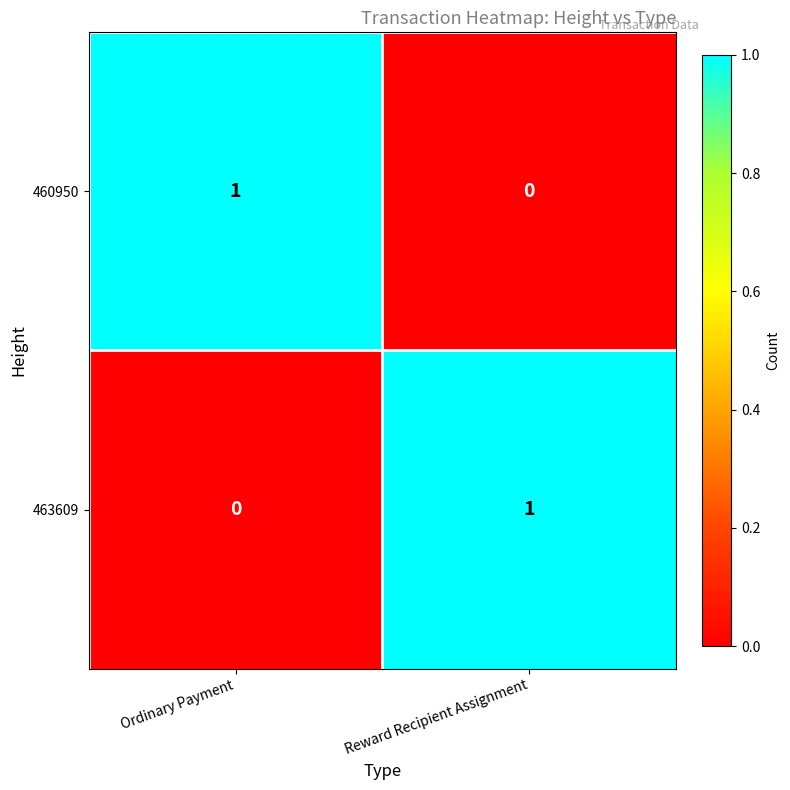

Rank the series at Ordinary Payment from lowest to highest value.

463609, 460950